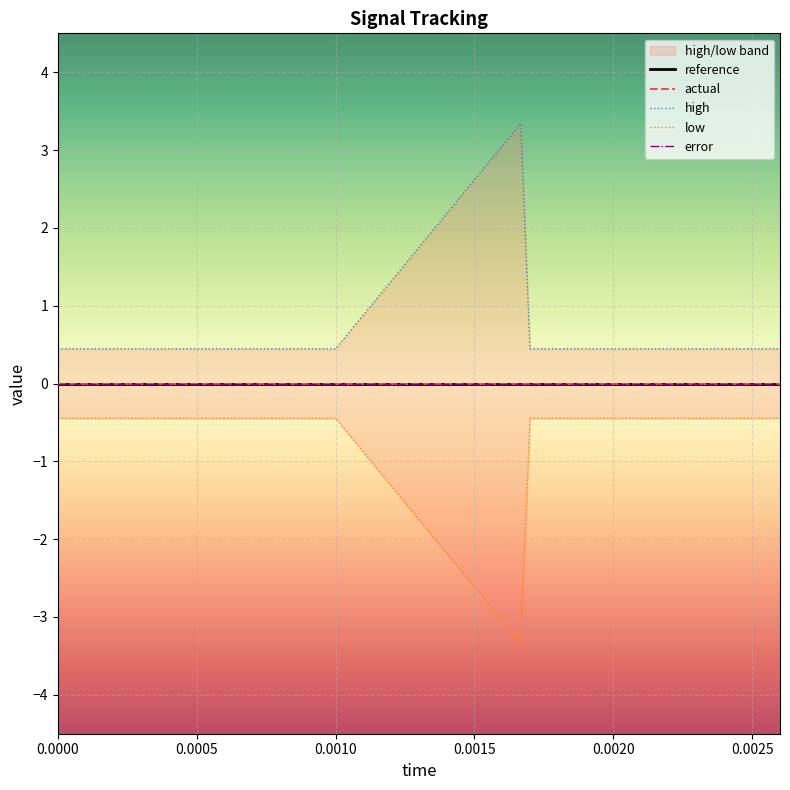

How many interior local peaks does the high series have?

1